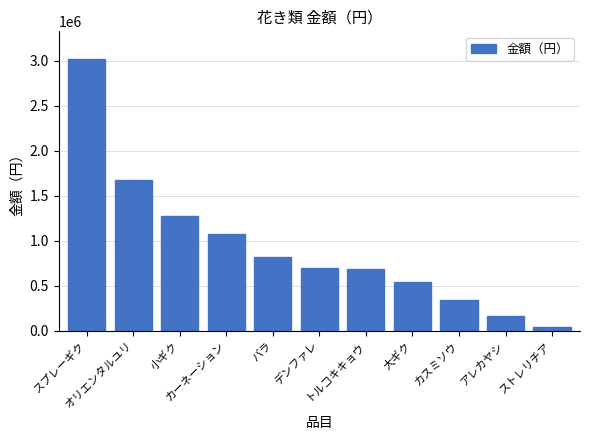

What is the approximate value at アレカヤシ, to the nearest 50?

158500